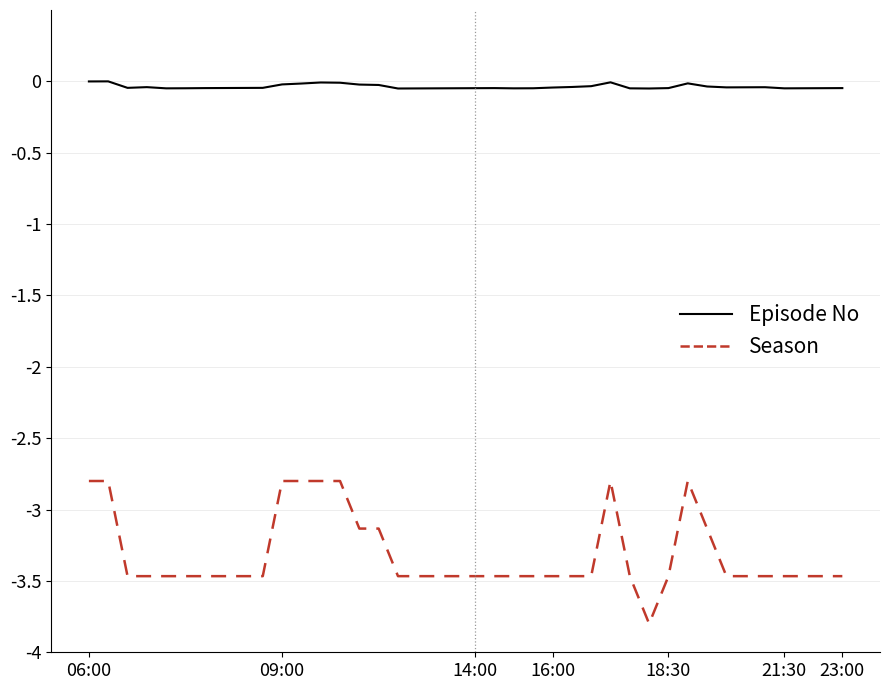

List the series in order of their peak value, lowest first.

Season, Episode No